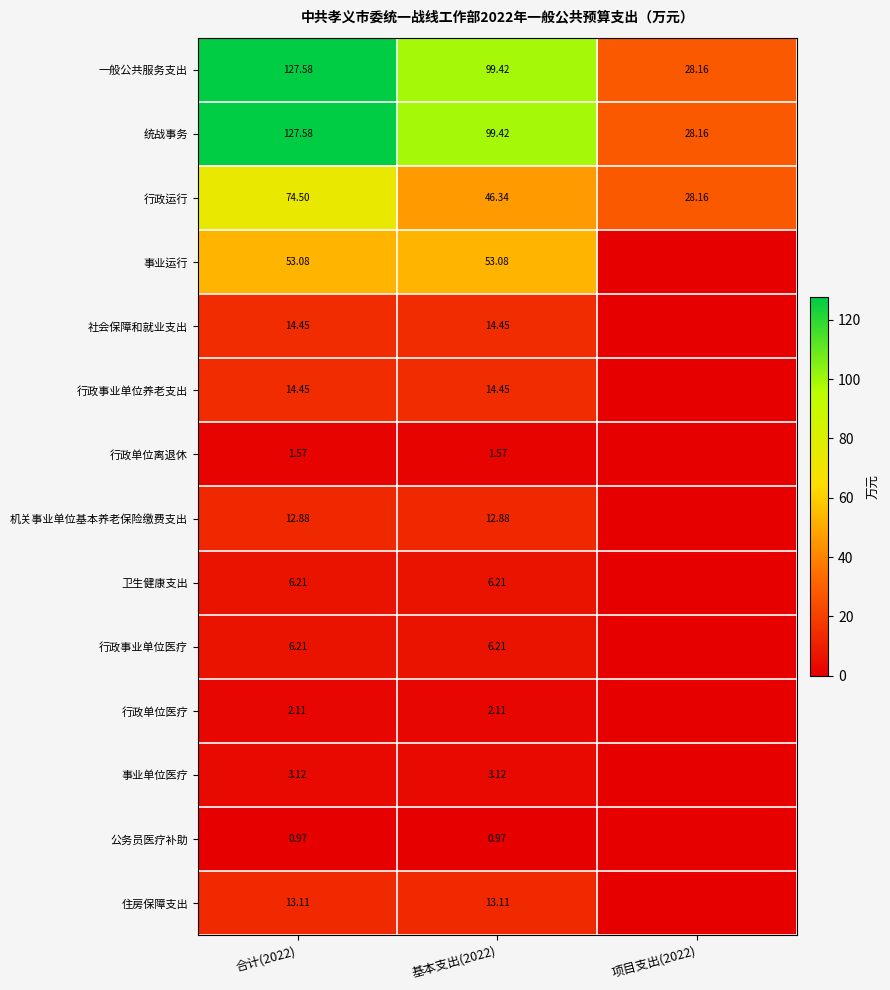

What value does the 公务员医疗补助 series have at 基本支出(2022)?

1.0